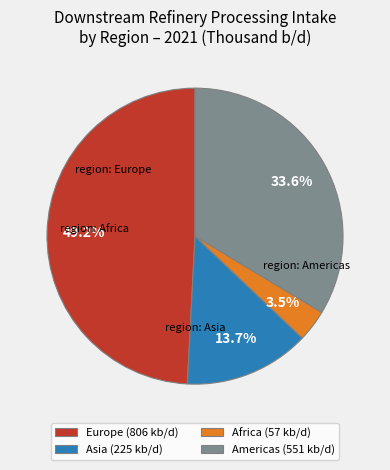

Is it true that Africa is 15% of the pie?

False